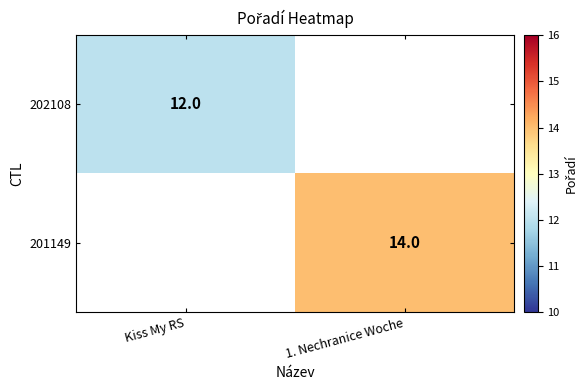

How many data points does each series have?

2